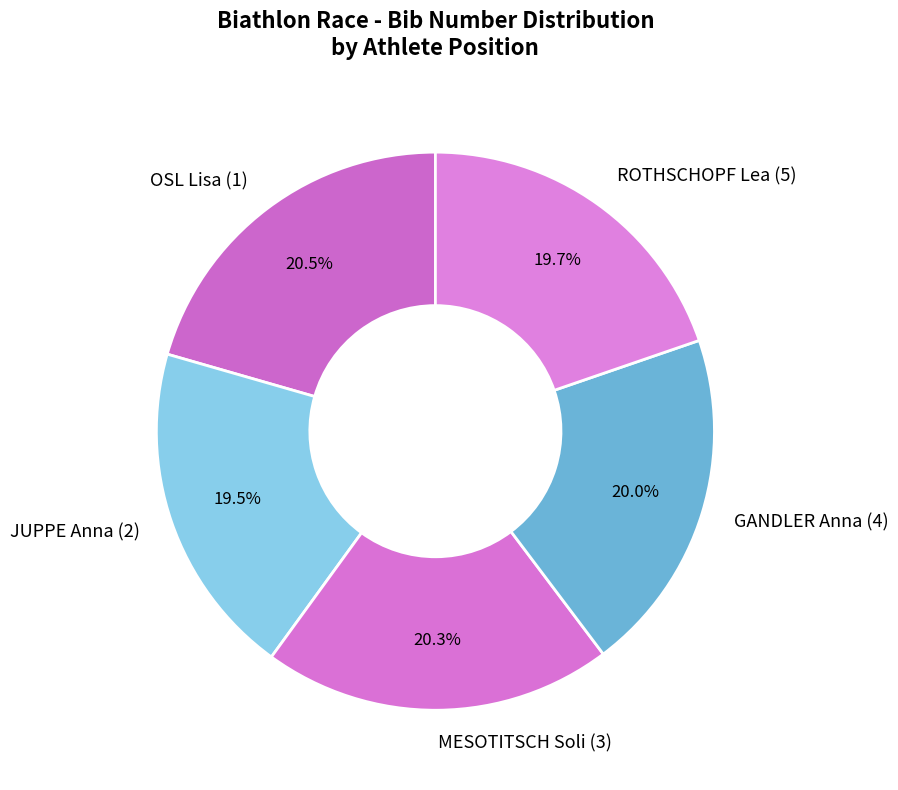

To the nearest percent, what is the average slice percentage?

20%